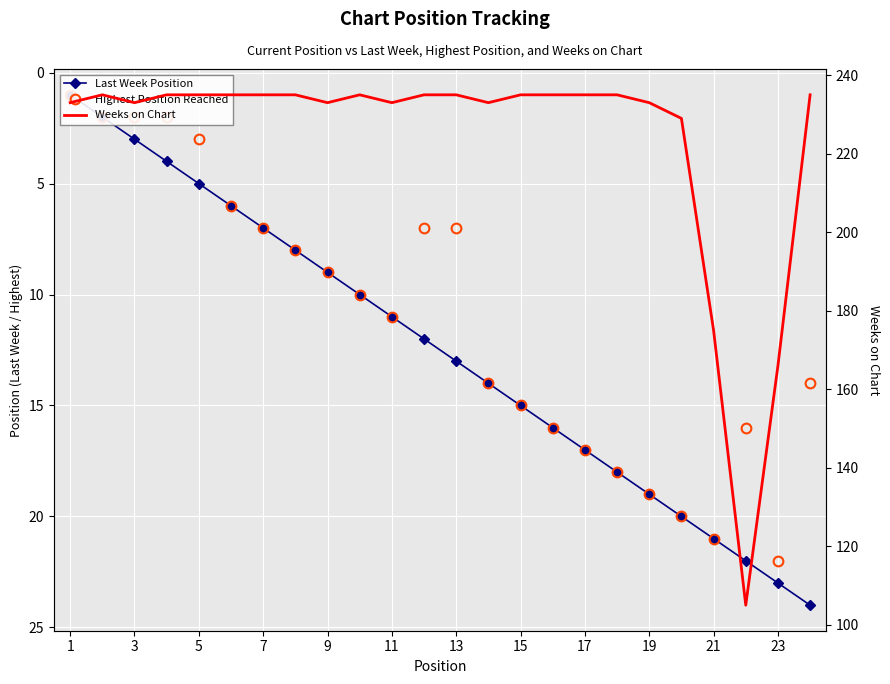

What is the average value of the Last Week Position series?

12